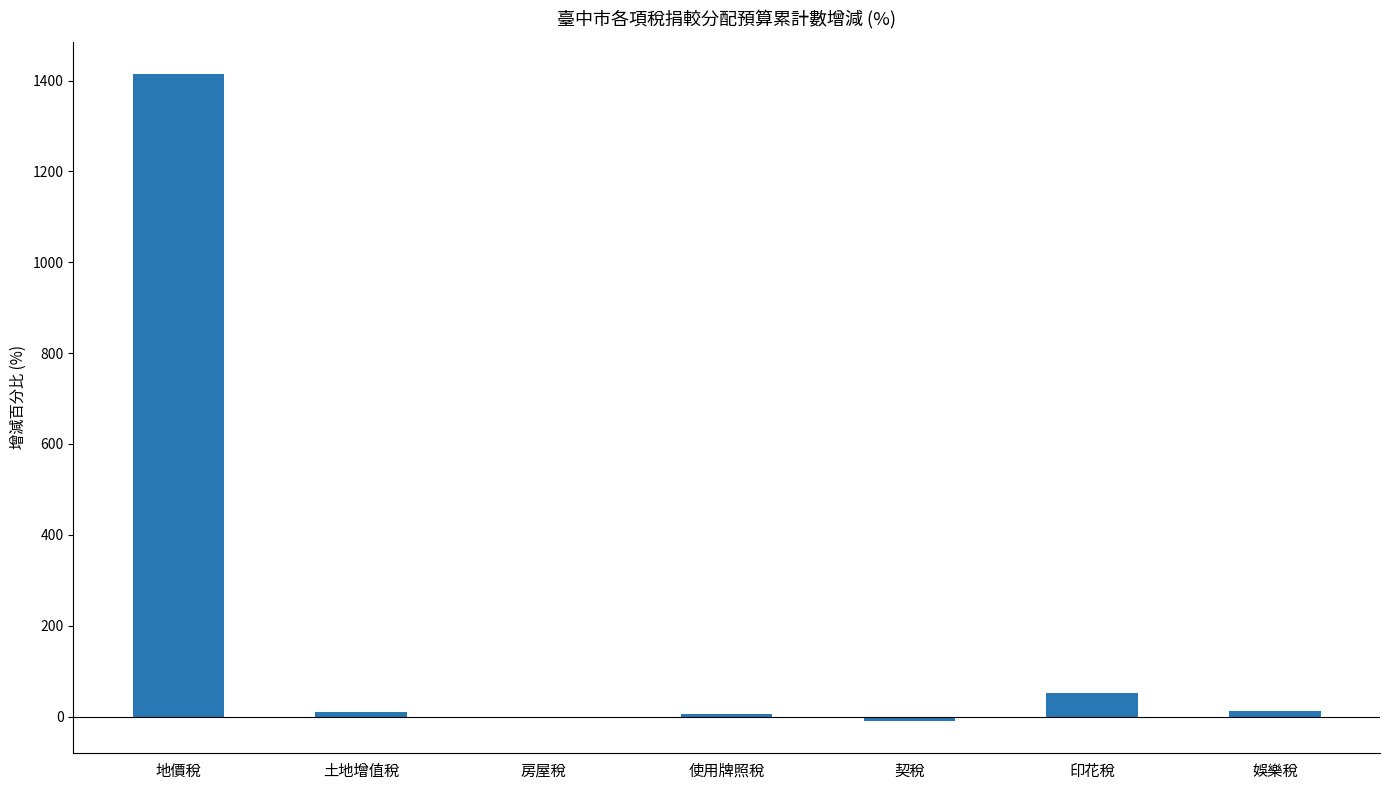

What is the difference between the values at 地價稅 and 房屋稅?

1418.4